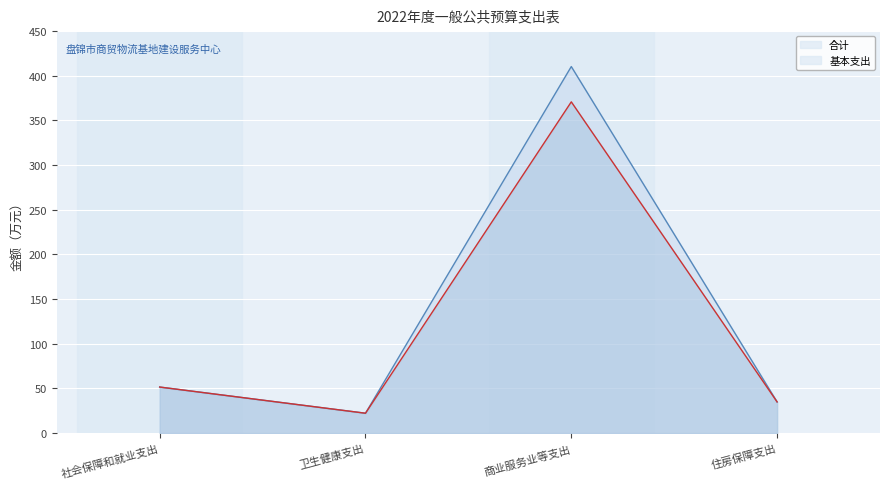

At which category does the chart reach its peak across all series?

商业服务业等支出